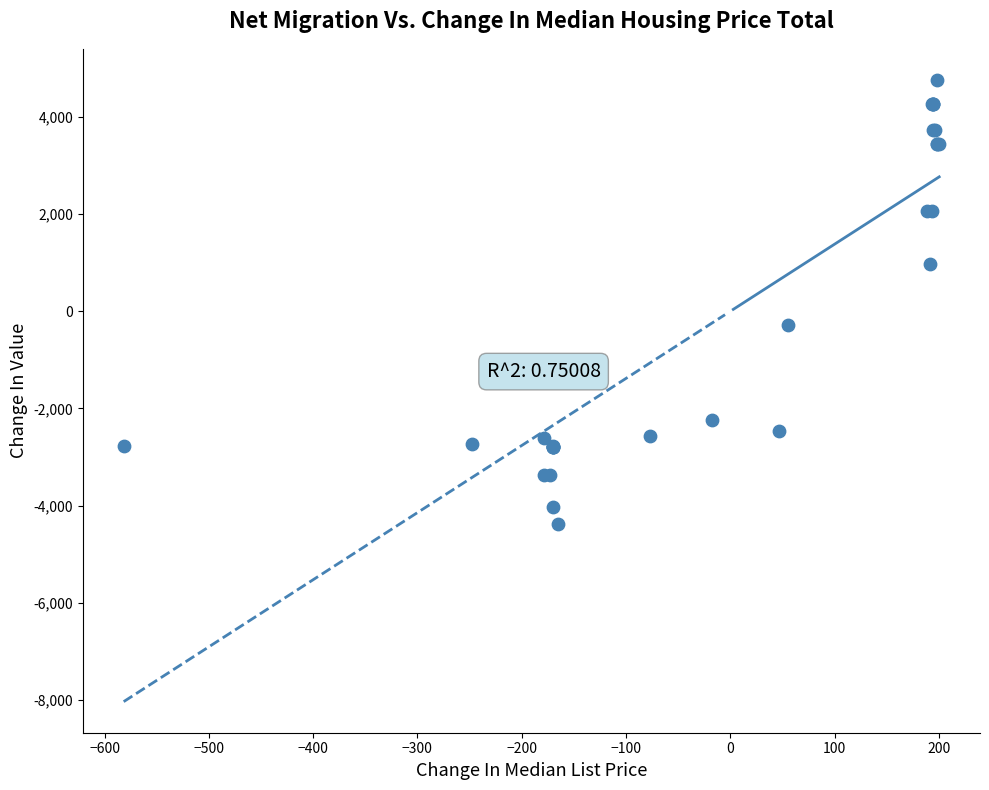

What Y value in the scatter plot is closest to 187?

-287.9